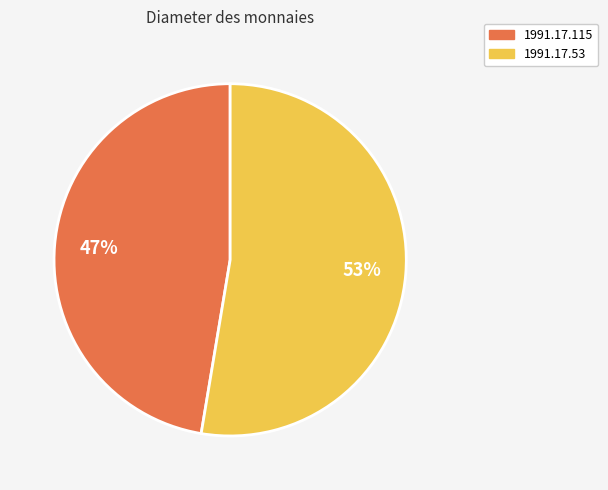

To the nearest percent, what is the combined percentage of 1991.17.53 and 1991.17.115?

100%